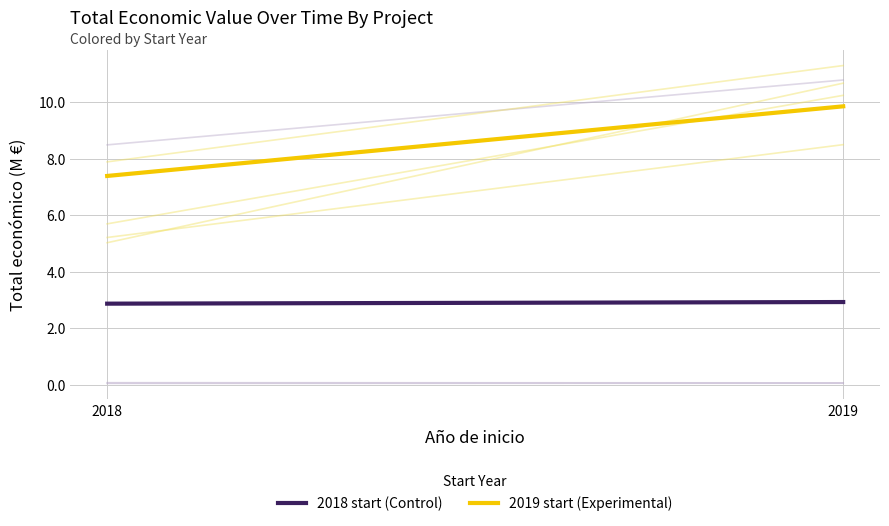

What is the sum of all 2018 start (Control) values?

5.8